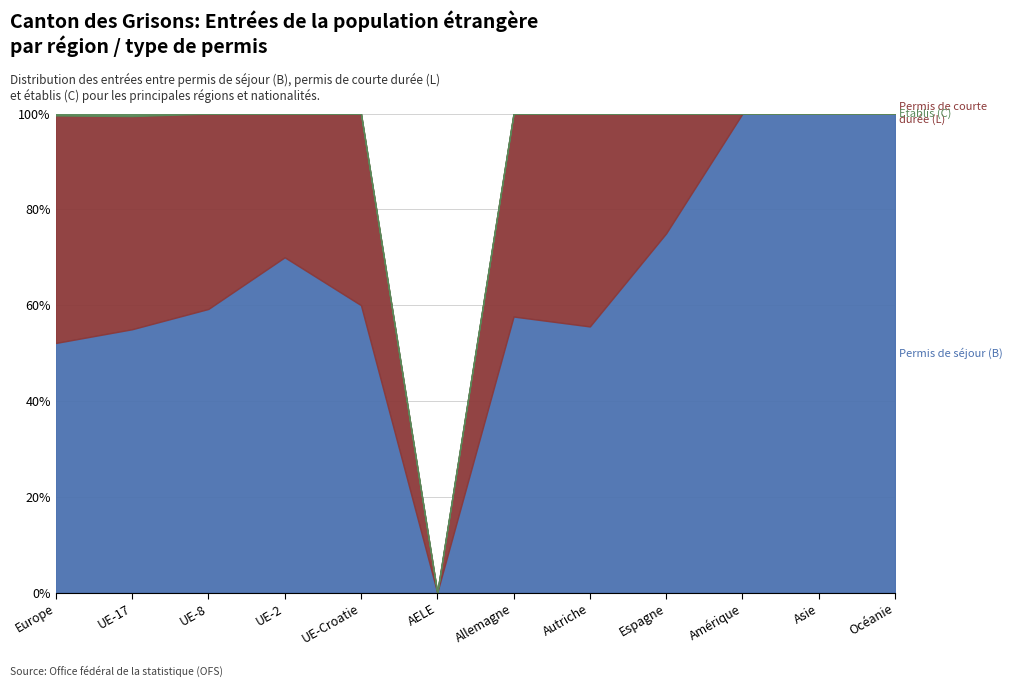

At which category is the sum across all series the highest?

Europe